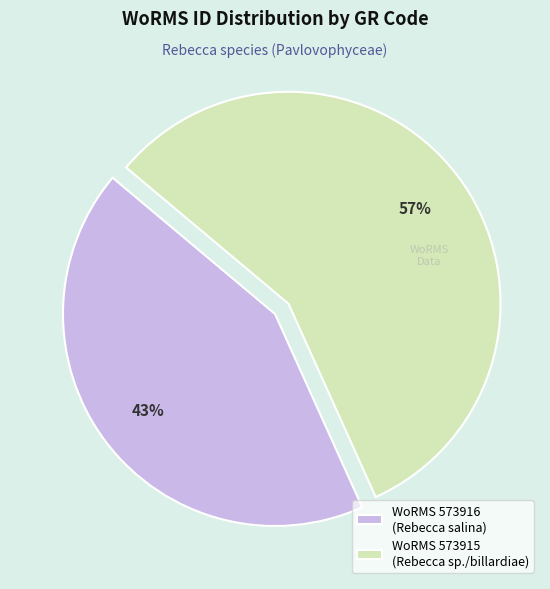

How many segments does this pie chart have?

2